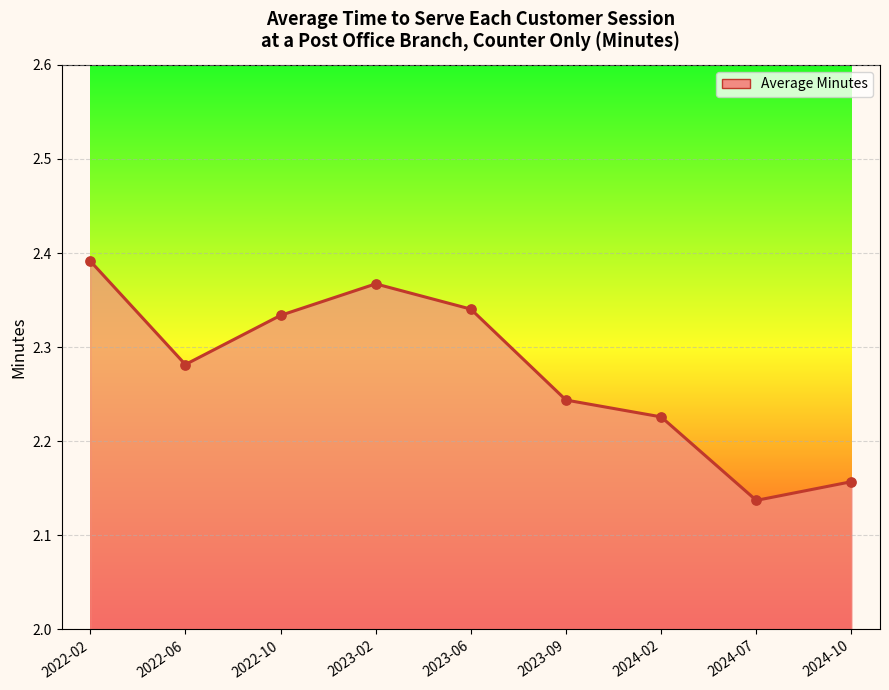

Which has a higher value, 2023-06 or 2024-10?

2023-06